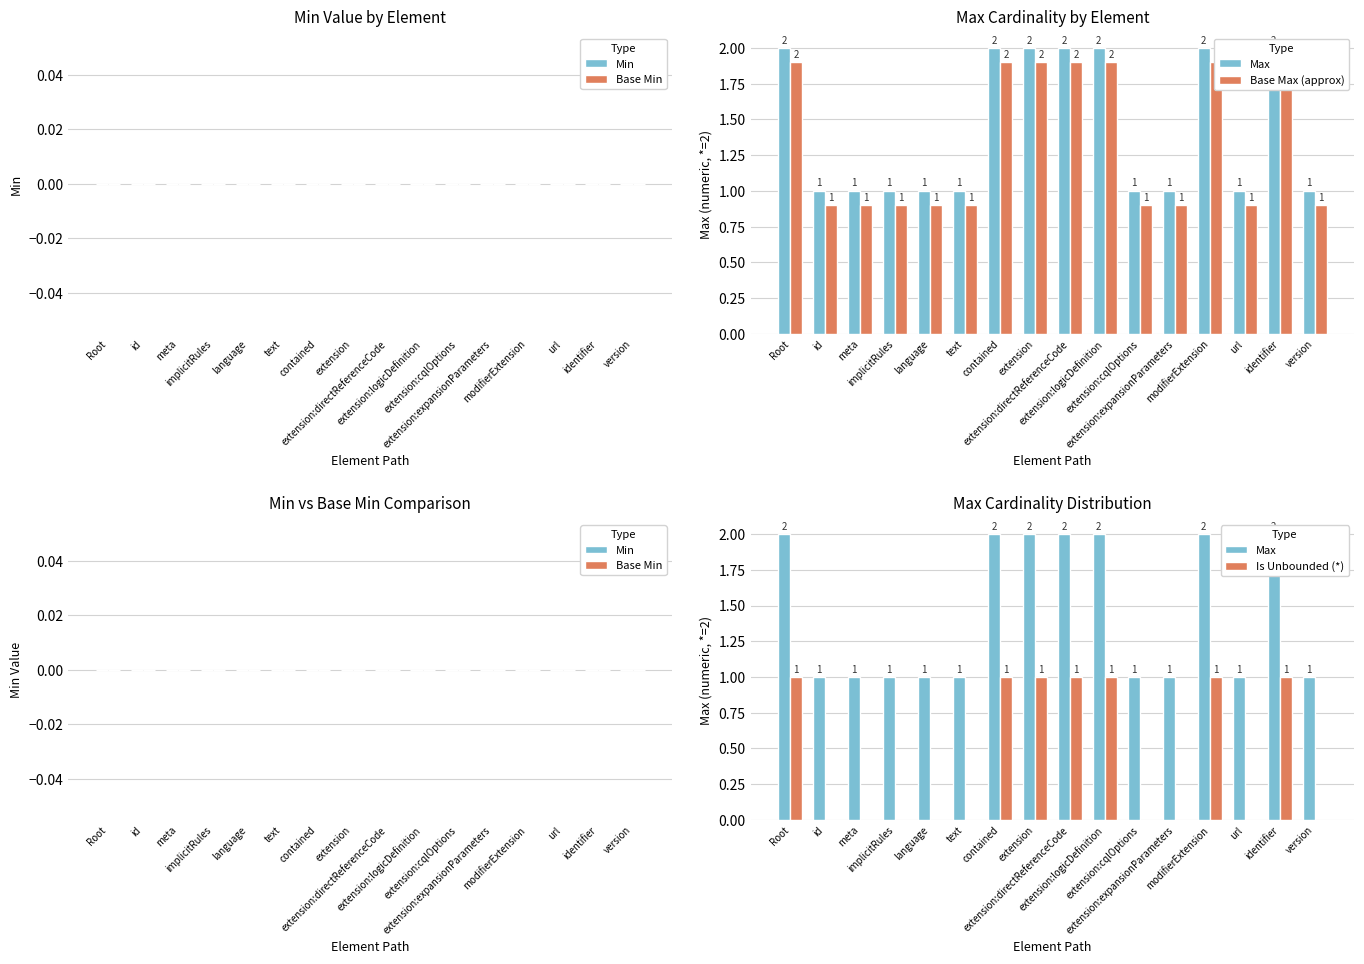

The Is Unbounded (*) series shows -0.6 at url. True or false?

False